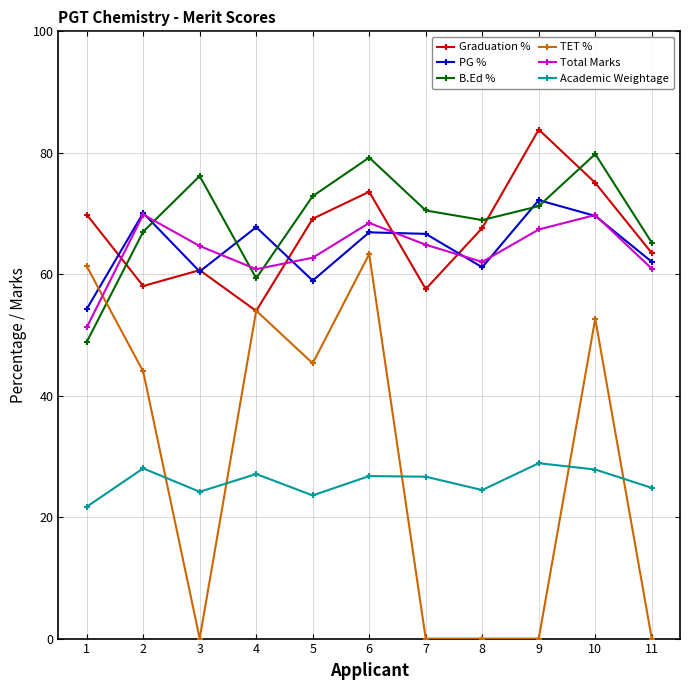

Between which two adjacent categories do Graduation % and PG % first intersect?

1 and 2